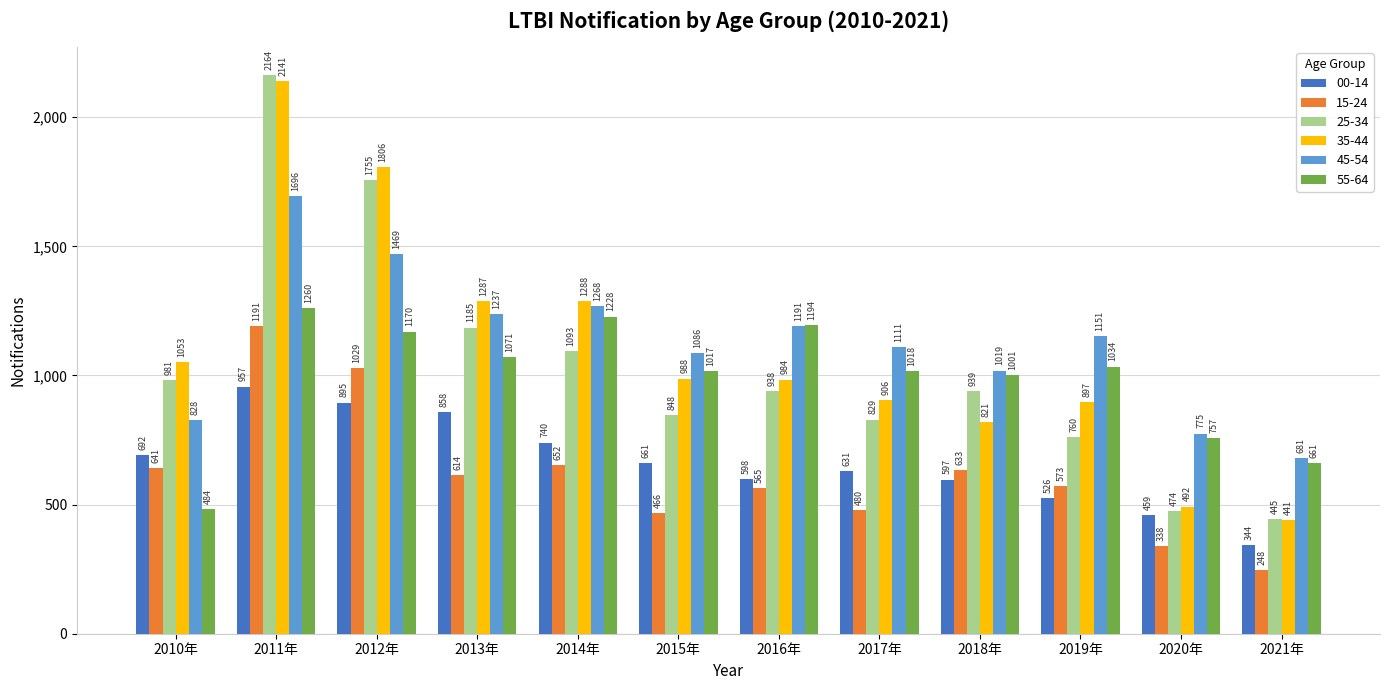

Which series changed the most between 2011年 and 2018年?

35-44